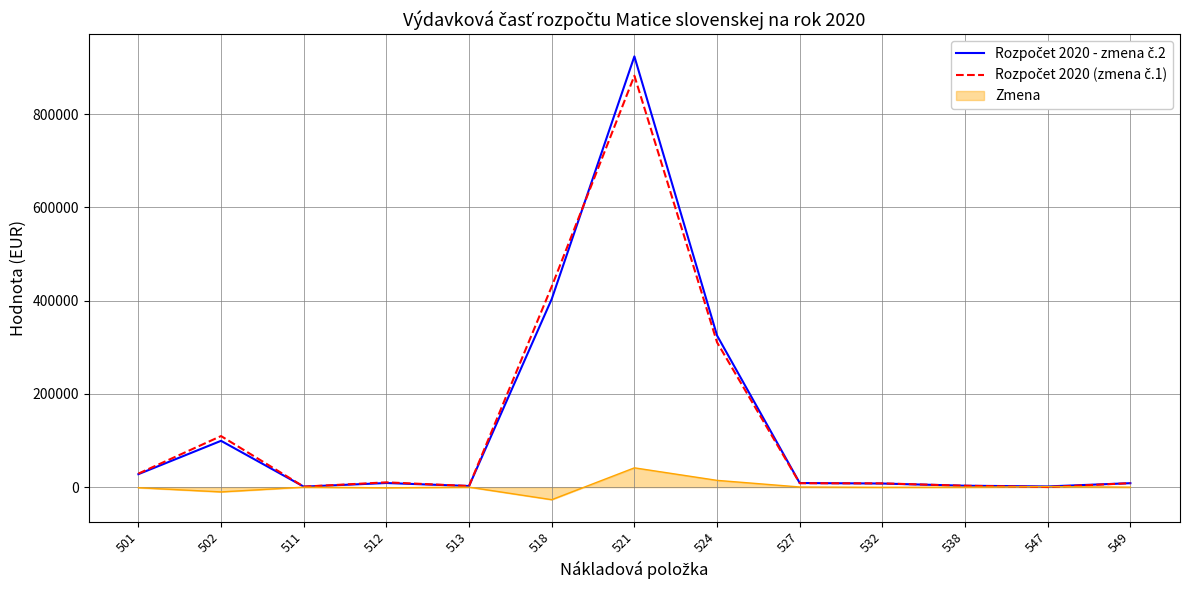

At which category is the sum across all series the highest?

521